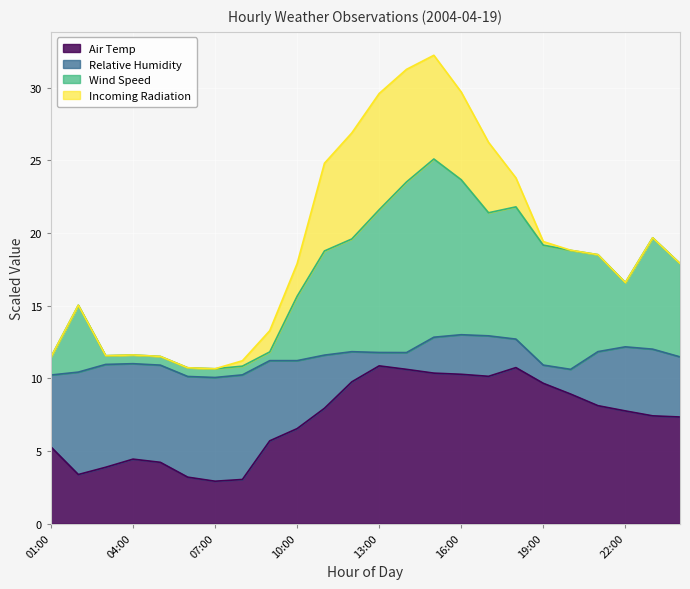

True or false: Air Temp has more than 2 points higher than both neighbors.

True